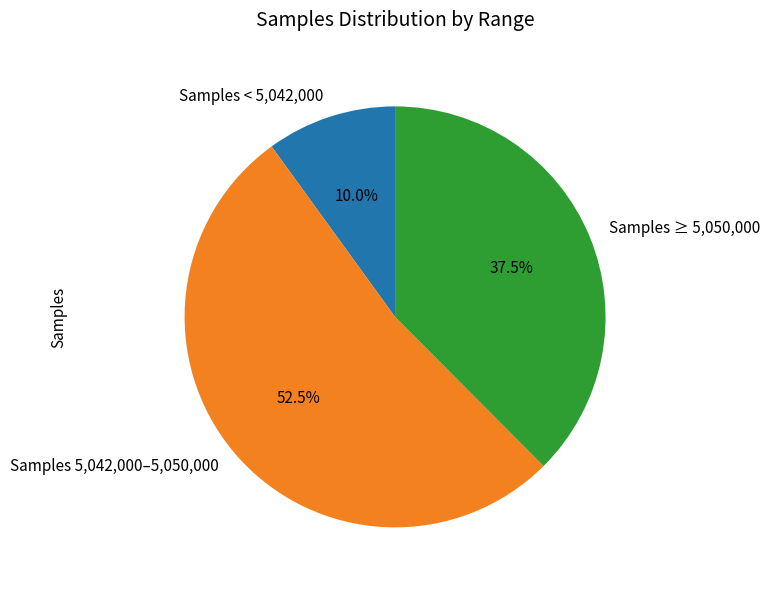

Is Samples 5,042,000–5,050,000 the majority of the pie?

Yes